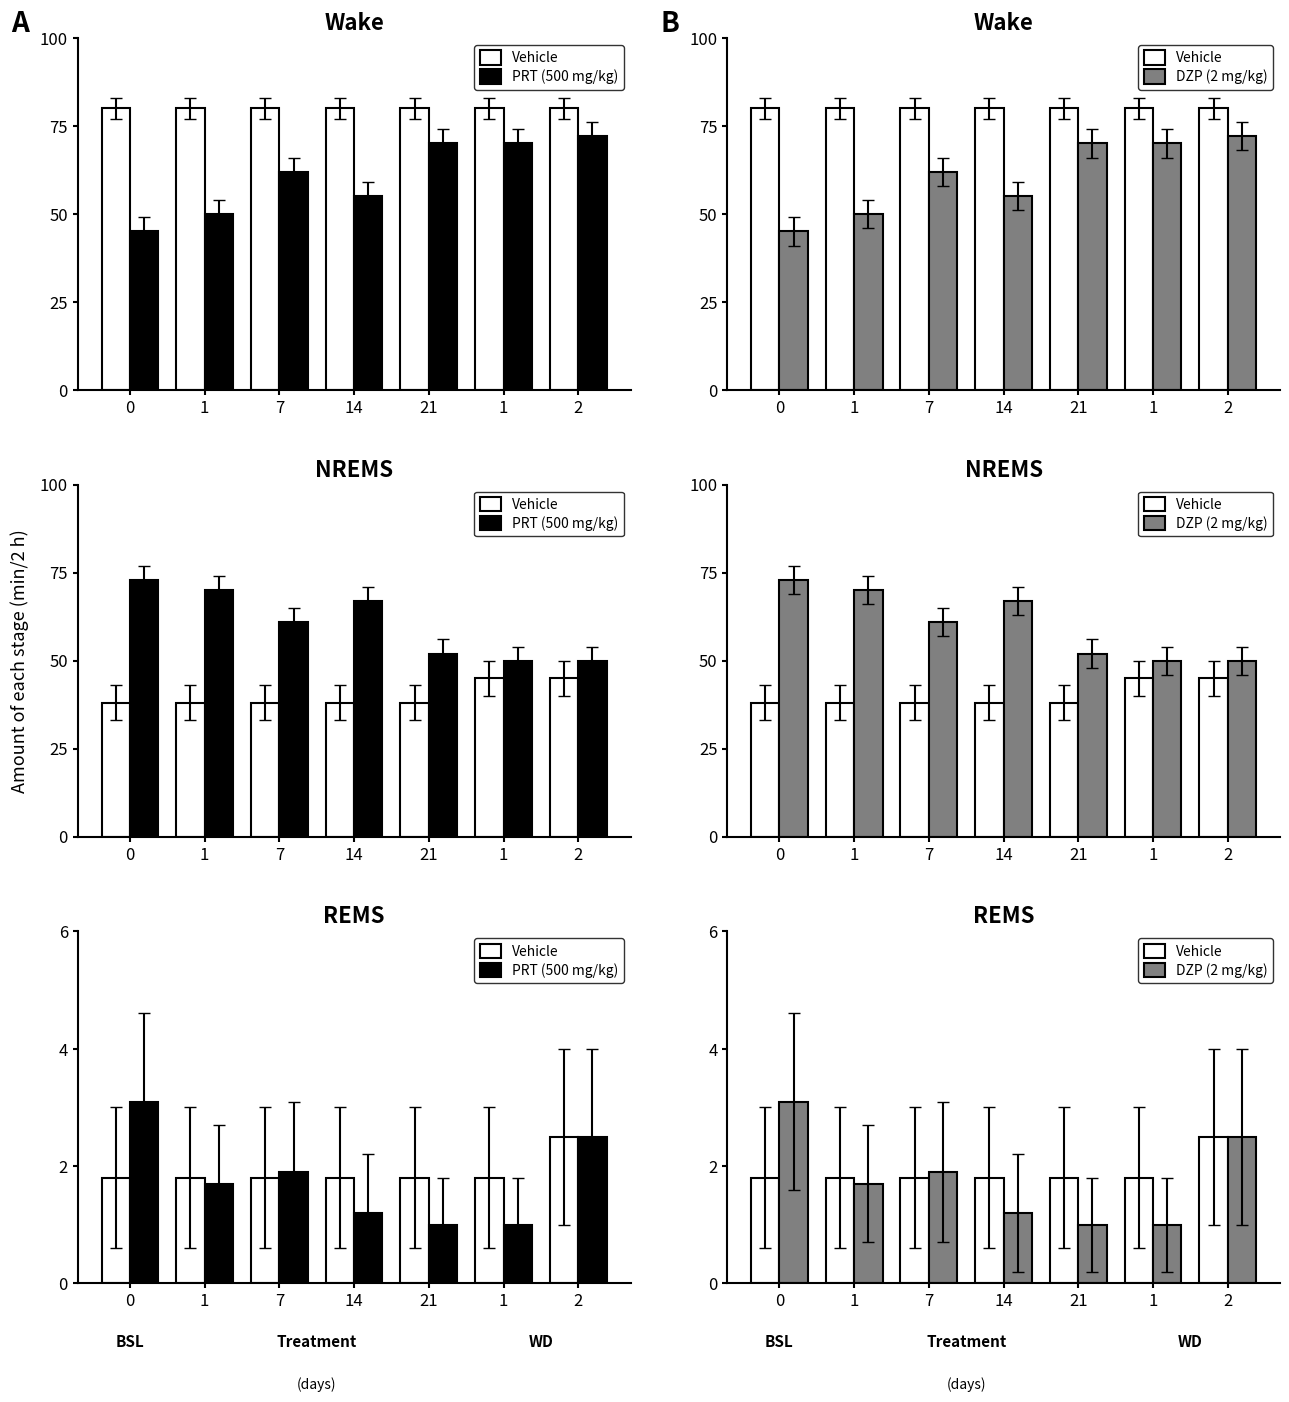

Is the value of DZP (2 mg/kg) at 7 greater than the value of Vehicle at 7?

Yes